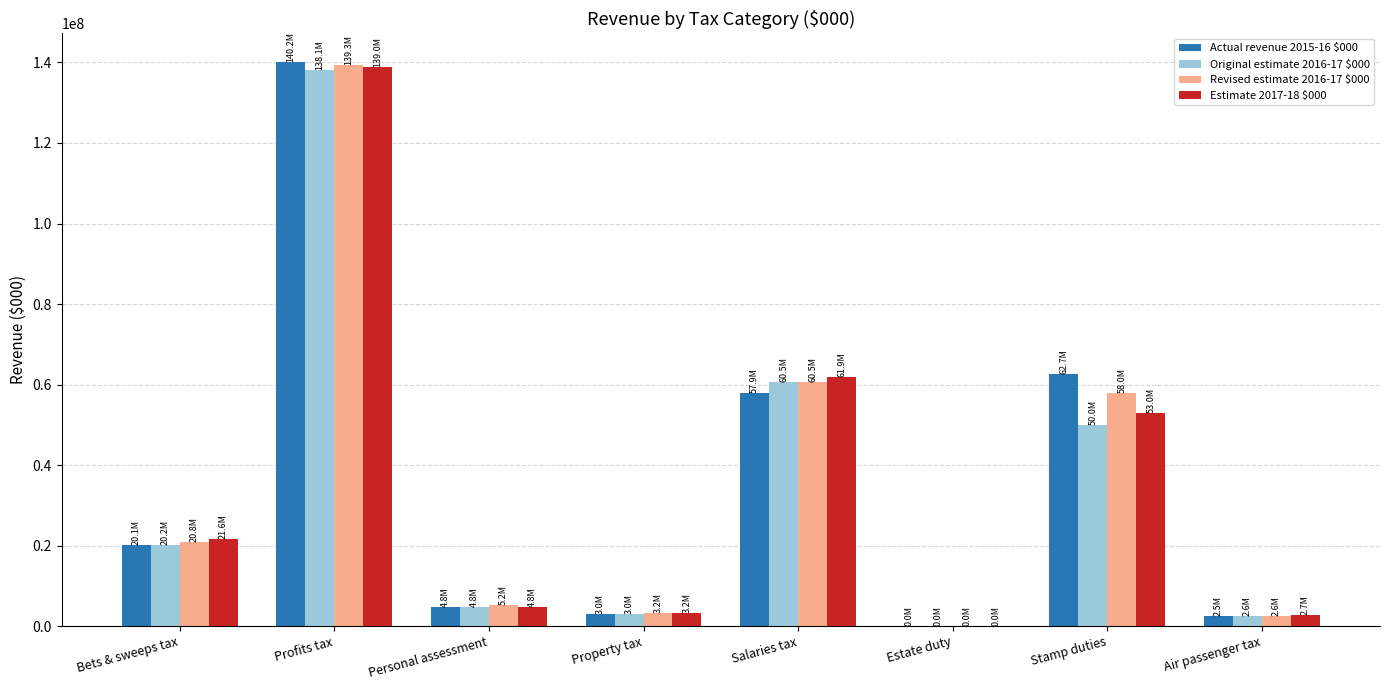

At which category is the sum across all series the highest?

Profits tax